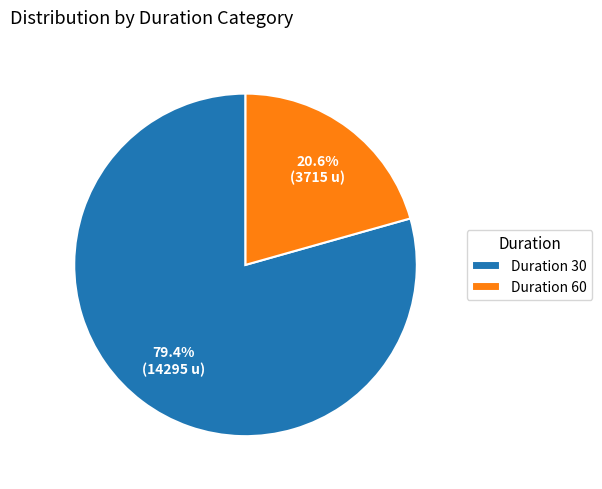

Rank the categories by value from lowest to highest.

Duration 60, Duration 30